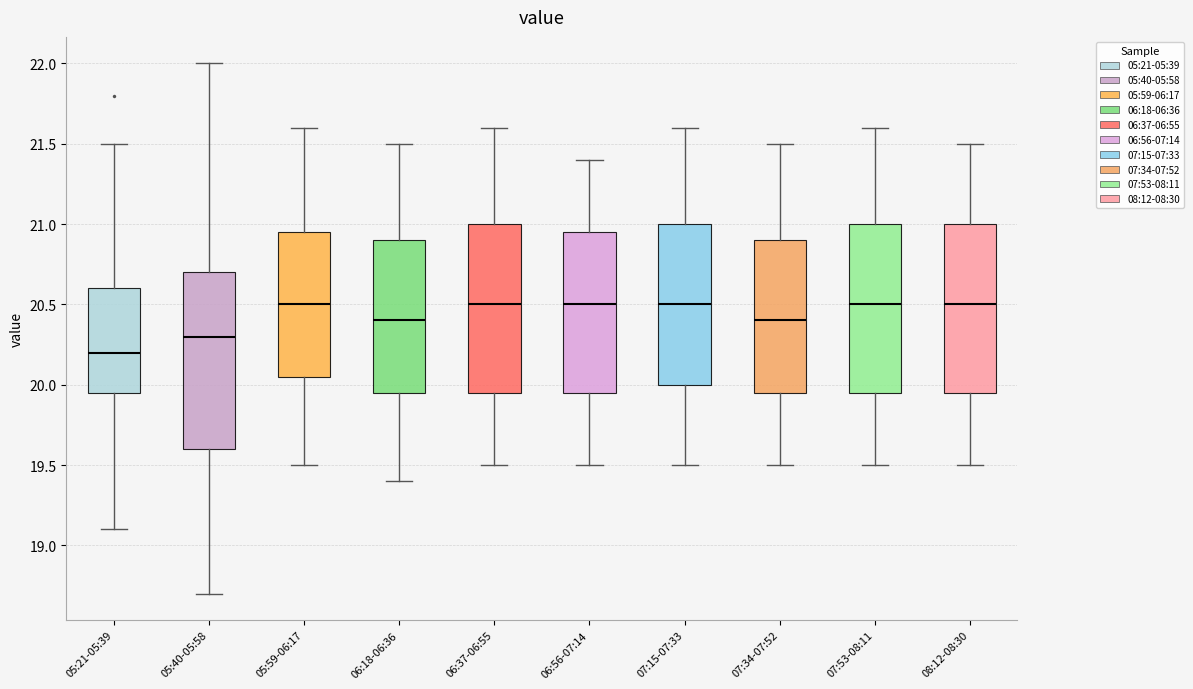

Reading left to right, transcribe this box plot: for each box, give where its median line is, the range the box spans, and where its two whiskers end, as read against the y-axis. The values are not printed on the chart, so give them approximately, as read against the axis.

05:21-05:39: median 20.20, box 19.95 to 20.60, whiskers 19.10 to 21.50
05:40-05:58: median 20.30, box 19.60 to 20.70, whiskers 18.70 to 22.00
05:59-06:17: median 20.50, box 20.05 to 20.95, whiskers 19.50 to 21.60
06:18-06:36: median 20.40, box 19.95 to 20.90, whiskers 19.40 to 21.50
06:37-06:55: median 20.50, box 19.95 to 21.00, whiskers 19.50 to 21.60
06:56-07:14: median 20.50, box 19.95 to 20.95, whiskers 19.50 to 21.40
07:15-07:33: median 20.50, box 20.00 to 21.00, whiskers 19.50 to 21.60
07:34-07:52: median 20.40, box 19.95 to 20.90, whiskers 19.50 to 21.50
07:53-08:11: median 20.50, box 19.95 to 21.00, whiskers 19.50 to 21.60
08:12-08:30: median 20.50, box 19.95 to 21.00, whiskers 19.50 to 21.50